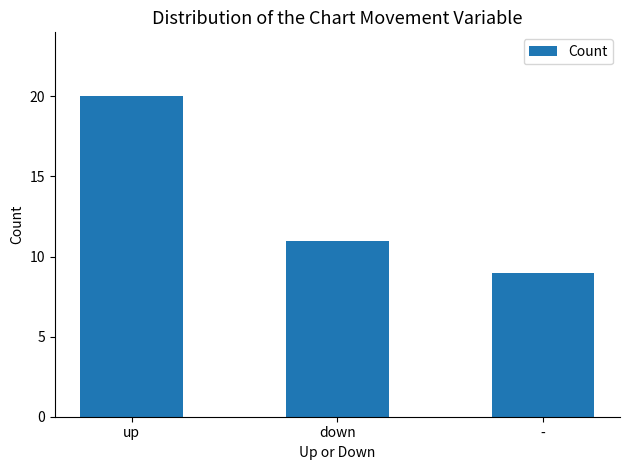

Reading left to right, list all the values displayed in this chart.

20	11	9